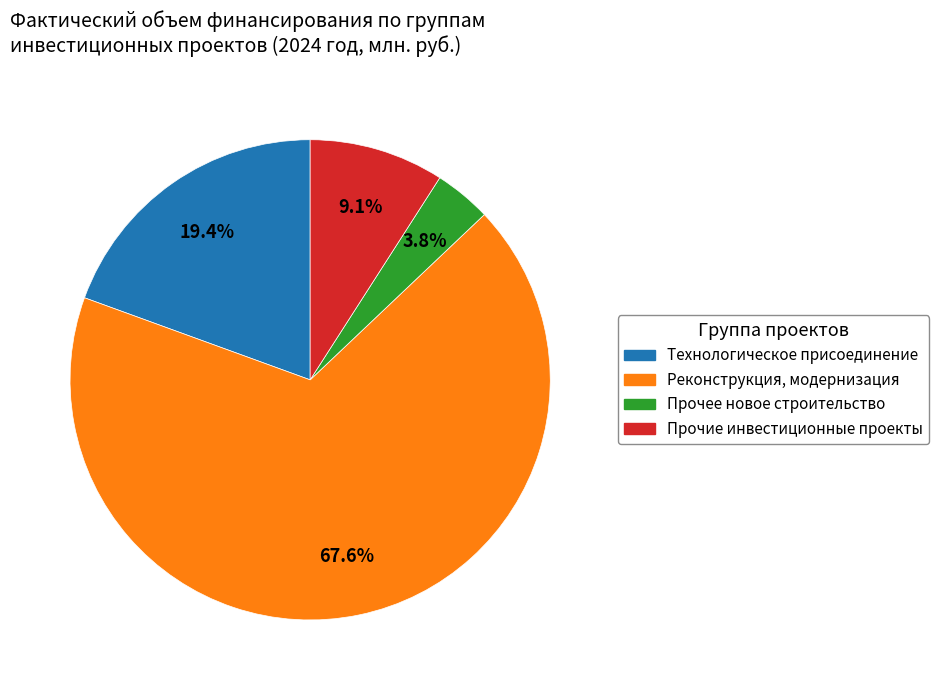

What is the ratio of the value at Прочие инвестиционные проекты to the value at Прочее новое строительство?

2.4